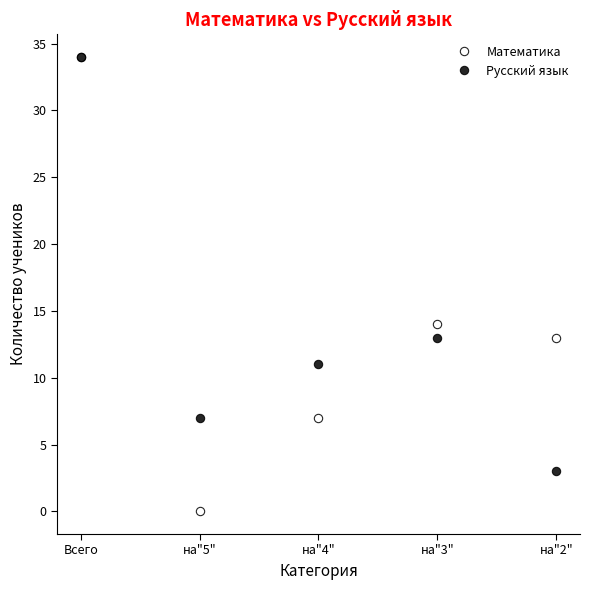

Is it true that Математика equals -22 at на"5"?

False